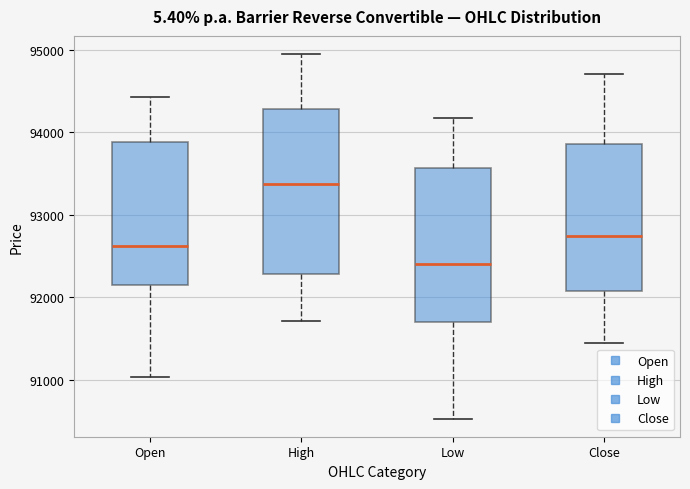

Which box is the tallest, from its lower edge to its upper edge?

High